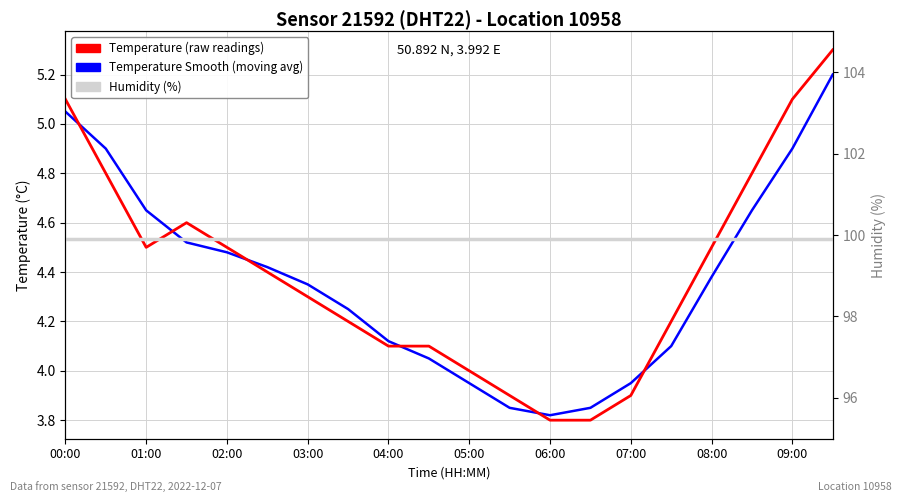

At which label does Humidity (%) reach its minimum?

00:00